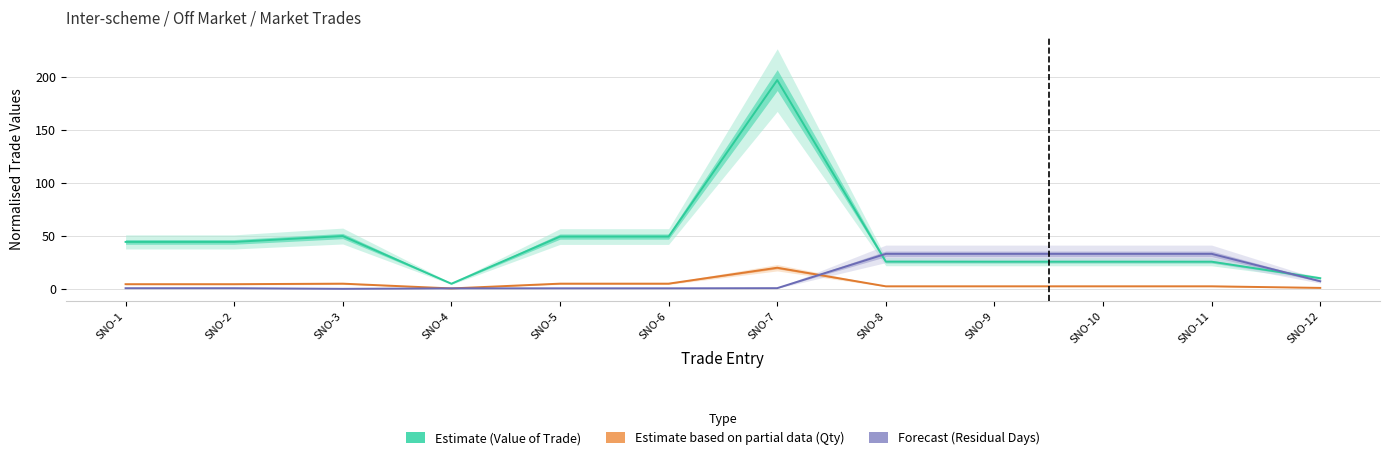

Which category has the highest value in the Quantity Traded (norm, ×1M) series?

SNO-7